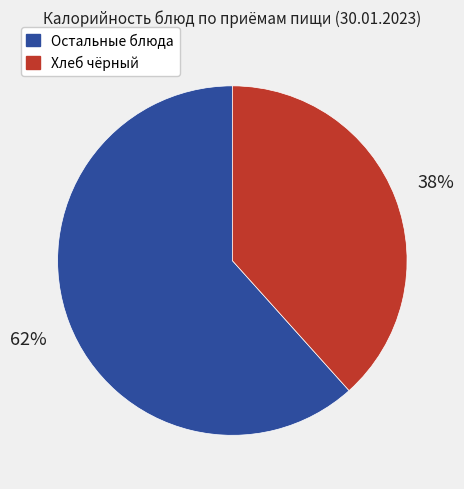

Does any single category account for the majority?

Yes